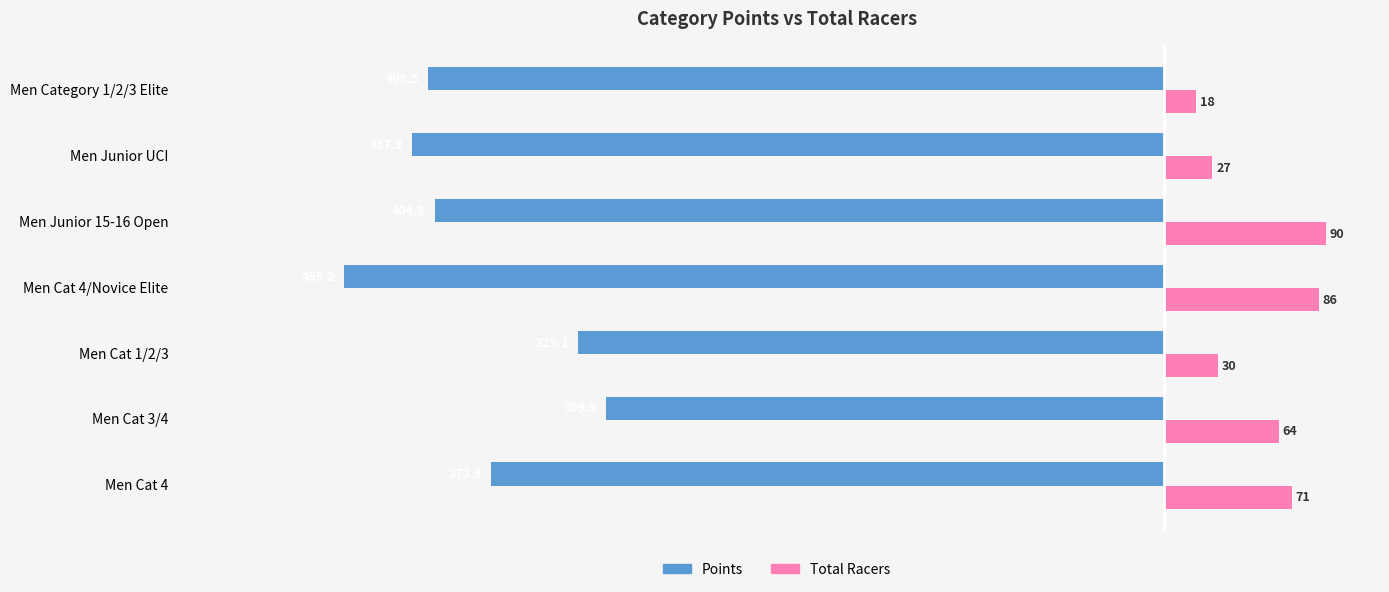

What is the difference between the maximum and minimum values in the Total Racers series?

72.0